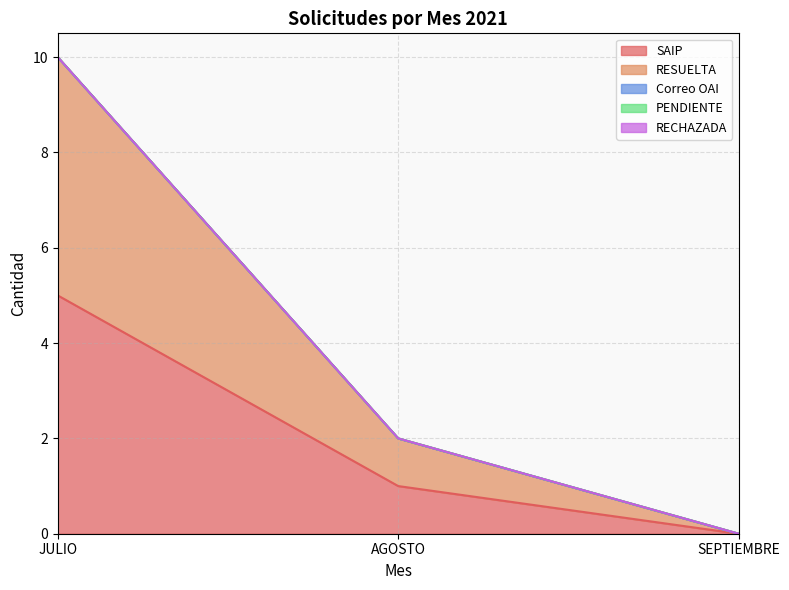

Reading left to right, transcribe all the data shown in this chart.

SAIP: JULIO=5	AGOSTO=1	SEPTIEMBRE=0
RESUELTA: JULIO=5	AGOSTO=1	SEPTIEMBRE=0
Correo OAI: JULIO=0	AGOSTO=0	SEPTIEMBRE=0
PENDIENTE: JULIO=0	AGOSTO=0	SEPTIEMBRE=0
RECHAZADA: JULIO=0	AGOSTO=0	SEPTIEMBRE=0